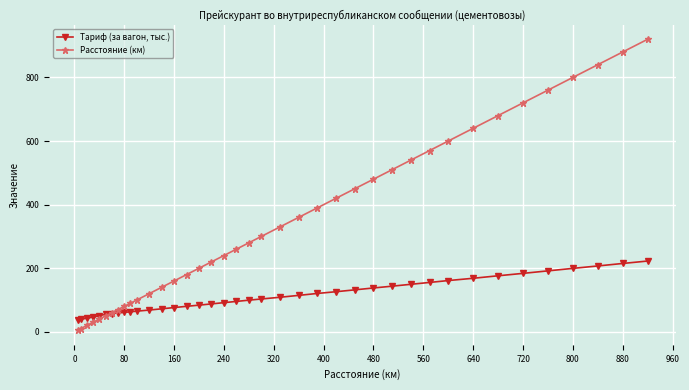

Rank the series by their average value, from highest to lowest.

Расстояние (км), Тариф (за вагон, тыс.)